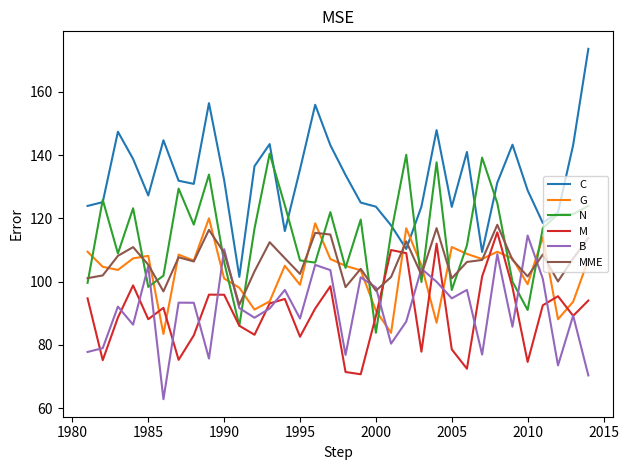

Which series ends up on top after the final intersection of C and G?

C